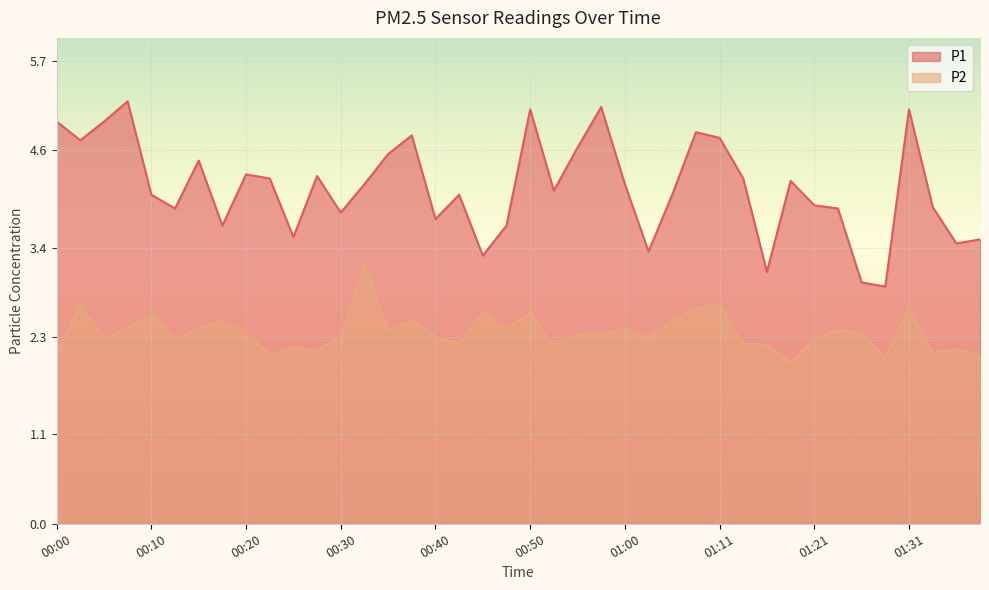

At which label does P2 first exceed 2?

00:00